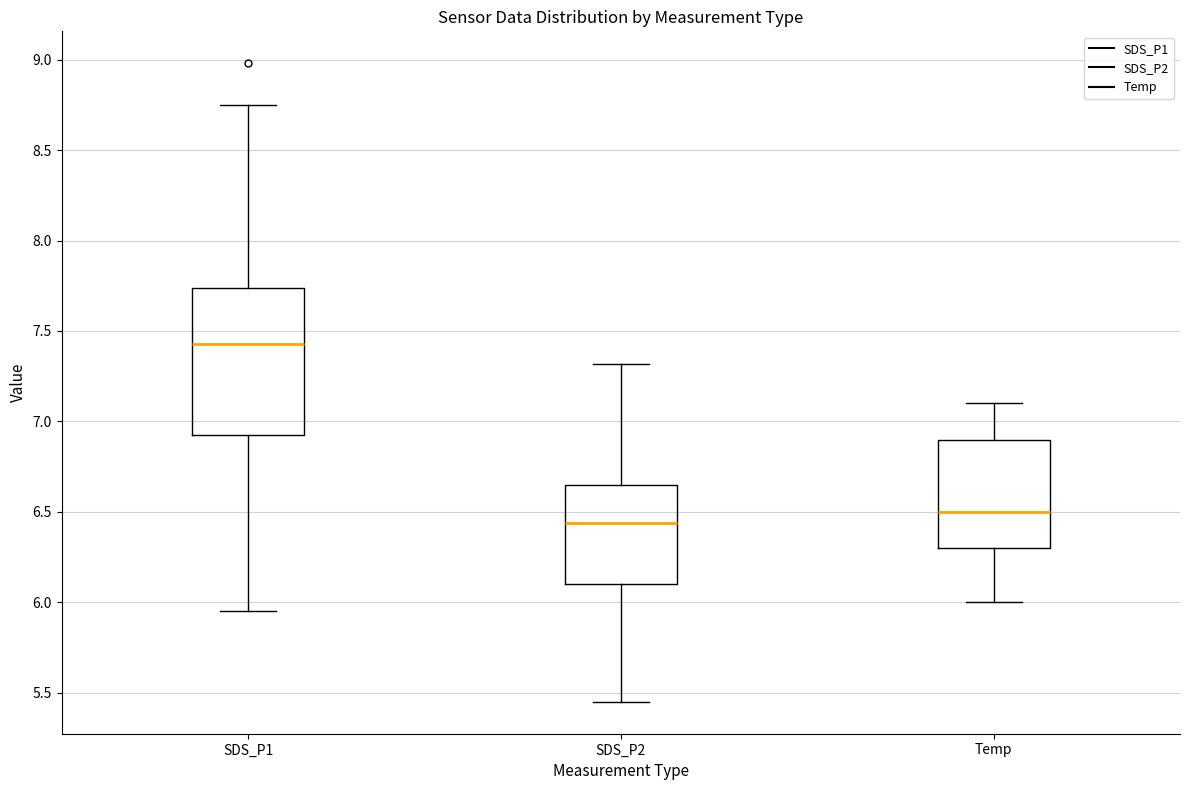

Reading left to right, transcribe this box plot: for each box, give where its median line is, the range the box spans, and where its two whiskers end, as read against the y-axis. The values are not printed on the chart, so give them approximately, as read against the axis.

SDS_P1: median 7.45, box 6.95 to 7.75, whiskers 5.95 to 8.75
SDS_P2: median 6.45, box 6.10 to 6.65, whiskers 5.45 to 7.30
Temp: median 6.50, box 6.30 to 6.90, whiskers 6.00 to 7.10